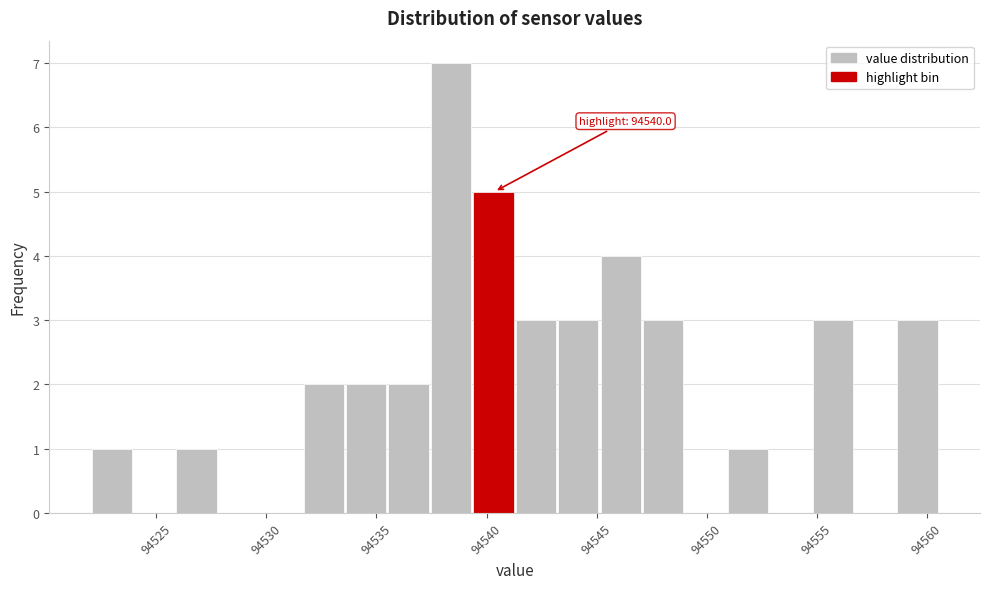

Read against the x-axis, roughly where is the centre of the tallest bar?

94538.5